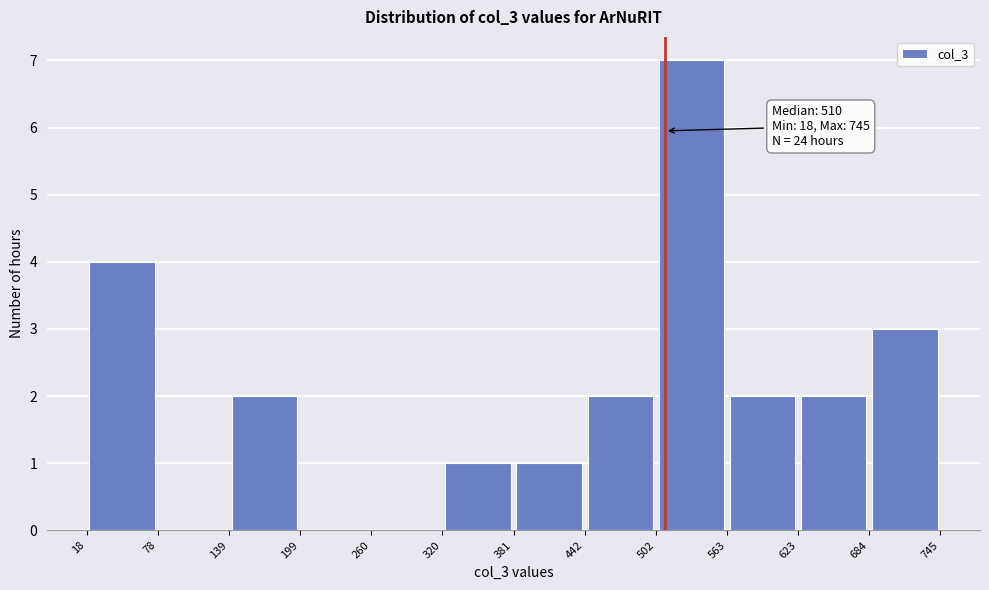

Which range on the x-axis has the tallest bar?

502 to 563